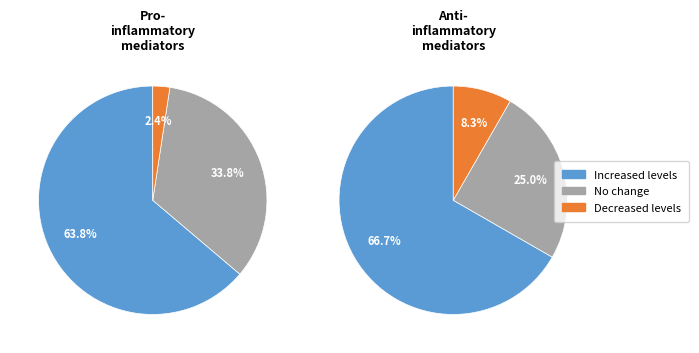

Does any single category account for the majority?

Yes